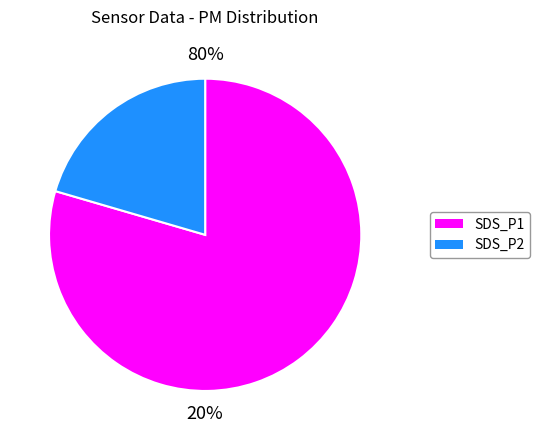

Does SDS_P1 account for over 50% of the chart?

Yes